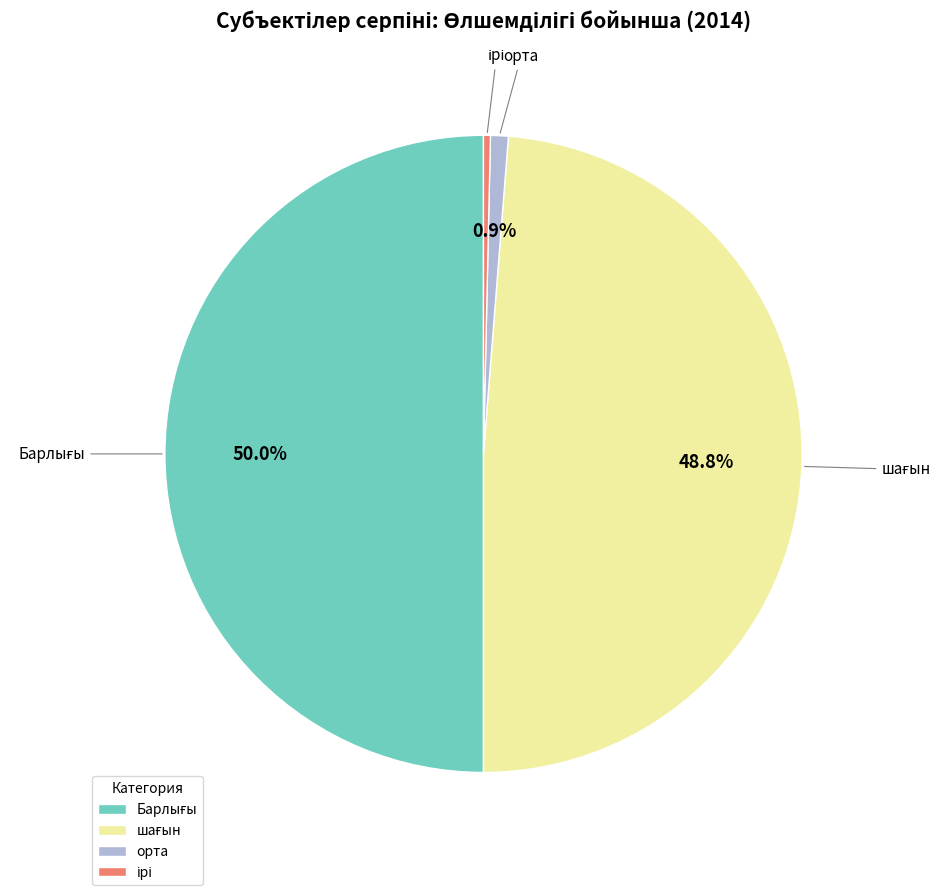

What percentage is NOT represented by орта?

99.1%